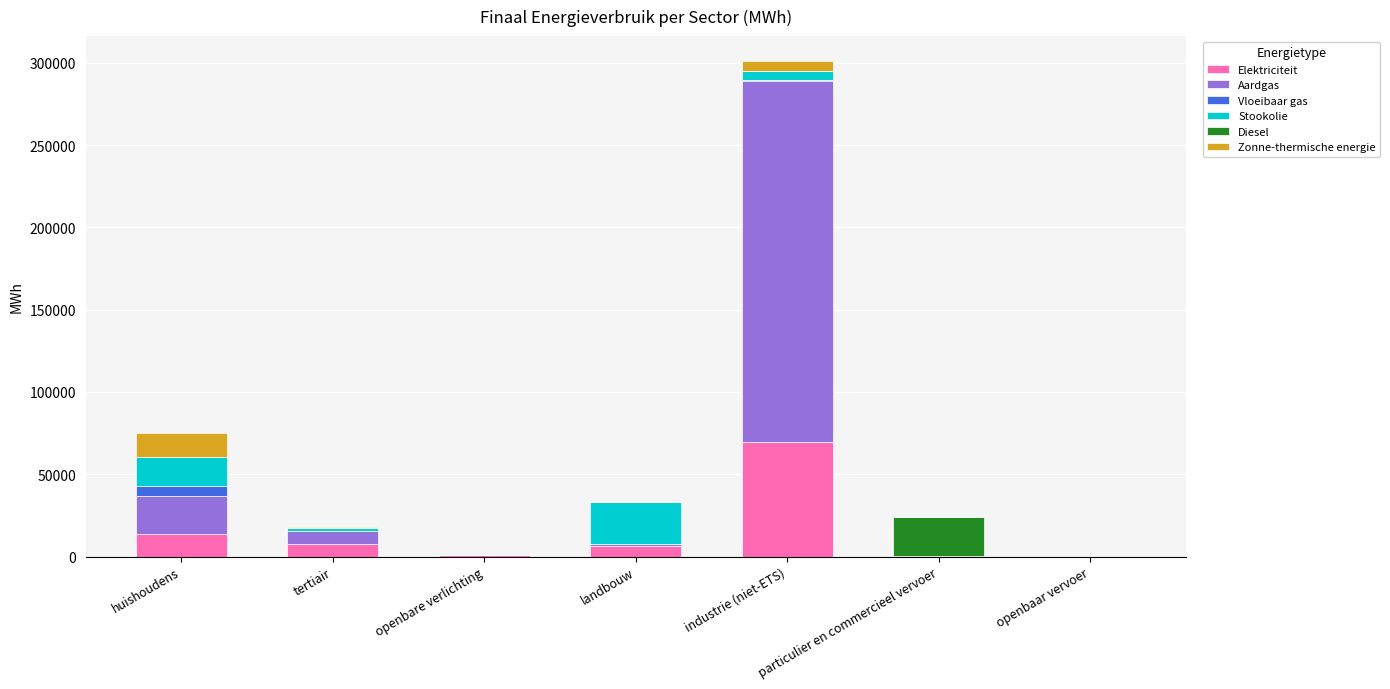

What is the maximum value for Elektriciteit?

69642.1